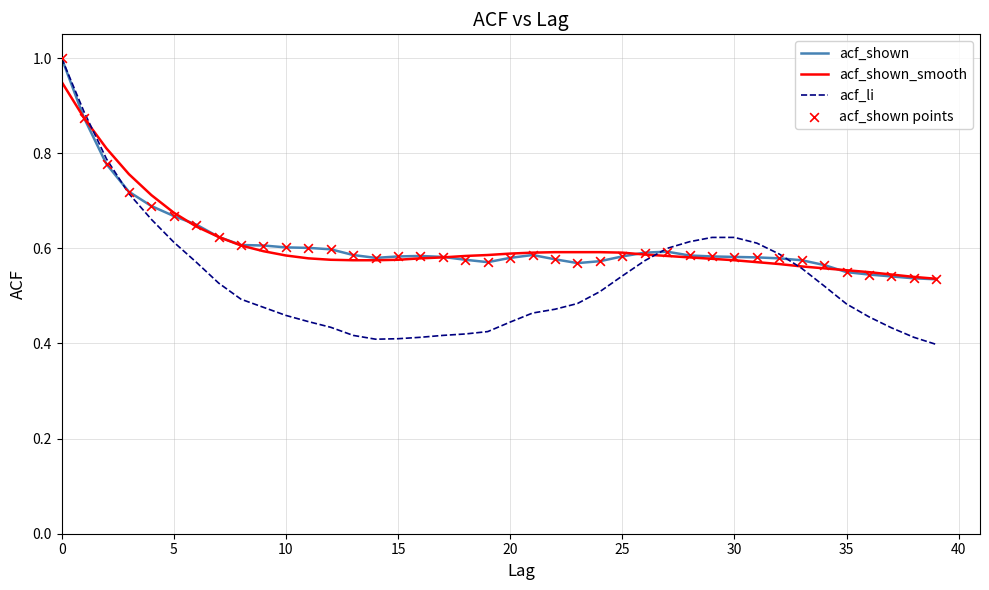

Which series has the widest spread of values?

acf_li